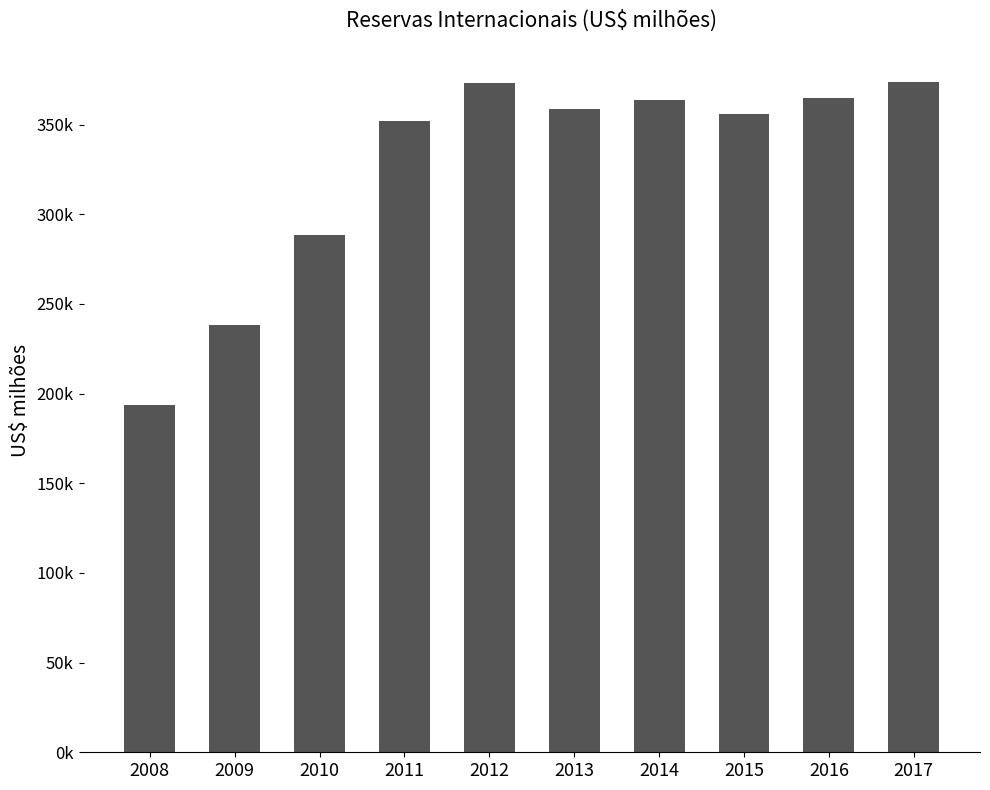

The chart shows a value of 238519.5 at 2009. True or false?

True